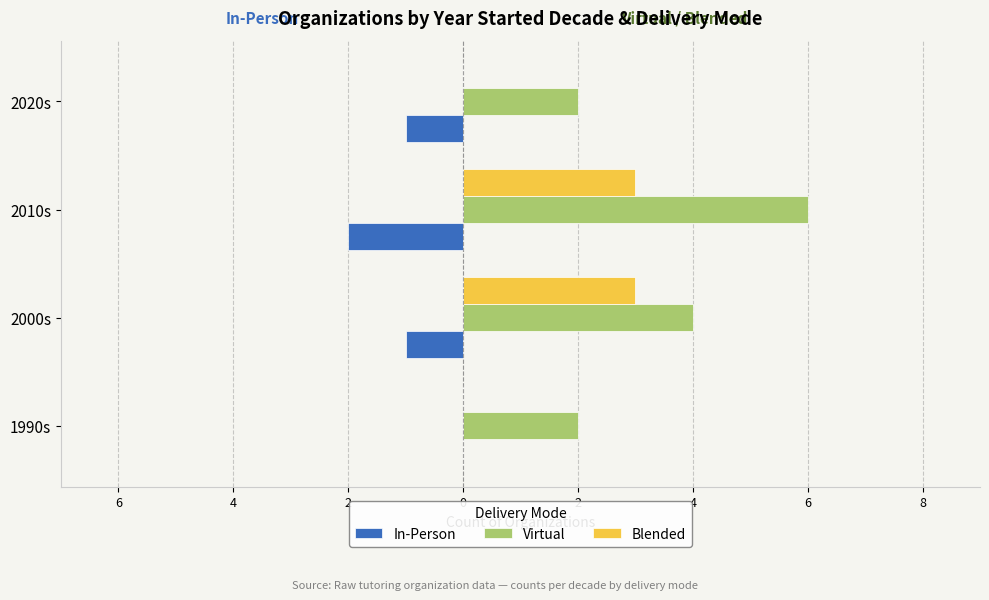

What are all the series names shown in the legend?

In-Person, Virtual, Blended